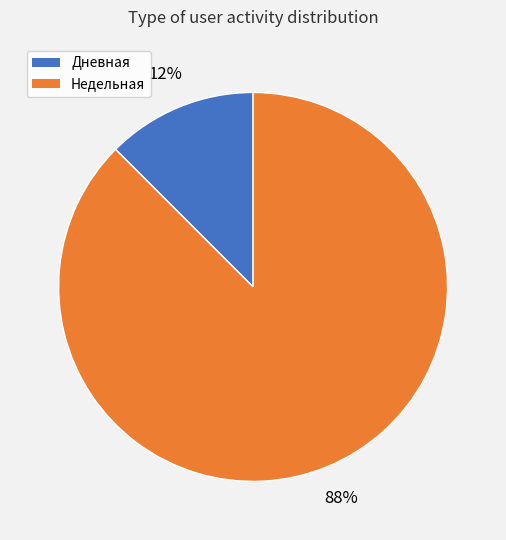

Is there any slice that represents more than half of the pie?

Yes